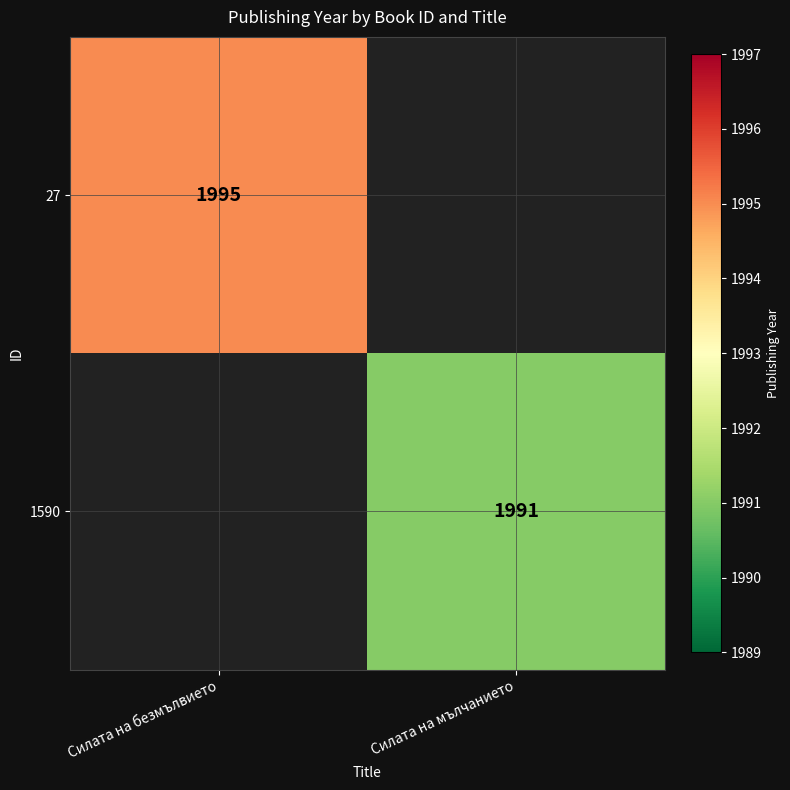

The 27 series shows 1995 at Силата на безмълвието. True or false?

True